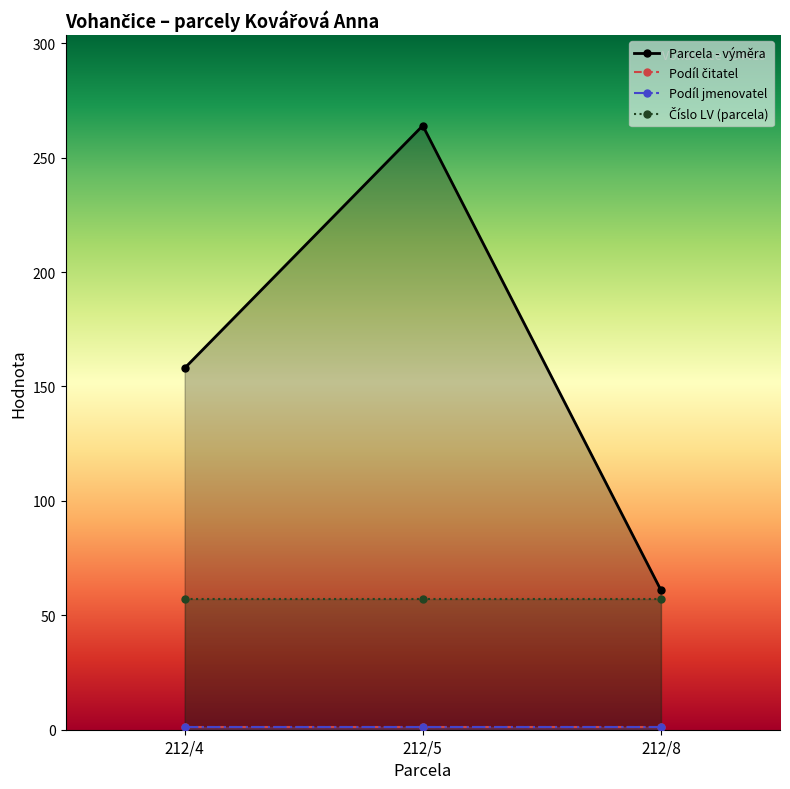

Is it true that Parcela - výměra equals 384 at 212/5?

False